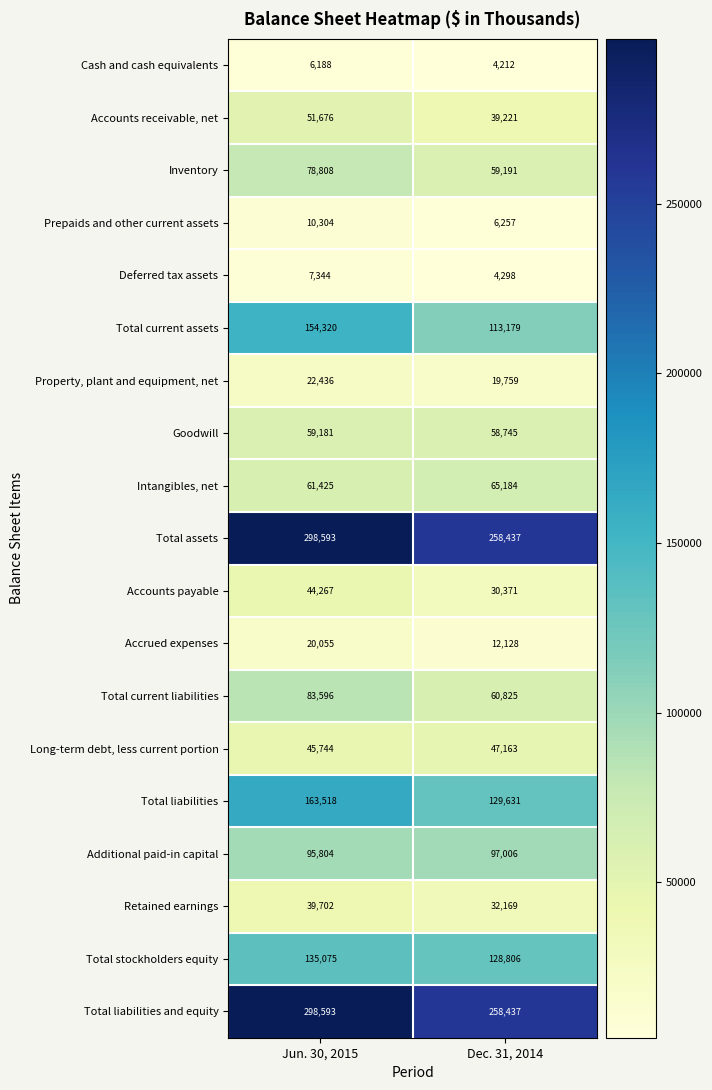

Where is Inventory nearest to the value 68999?

Dec. 31, 2014